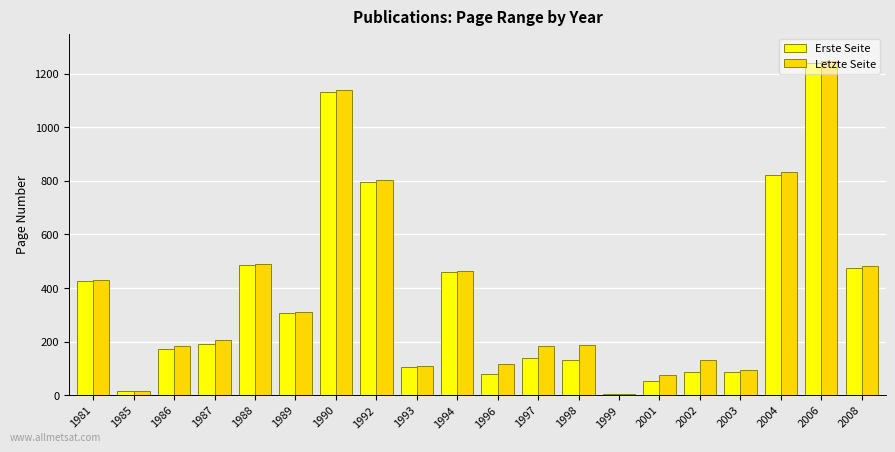

What are all the series names shown in the legend?

Erste Seite, Letzte Seite